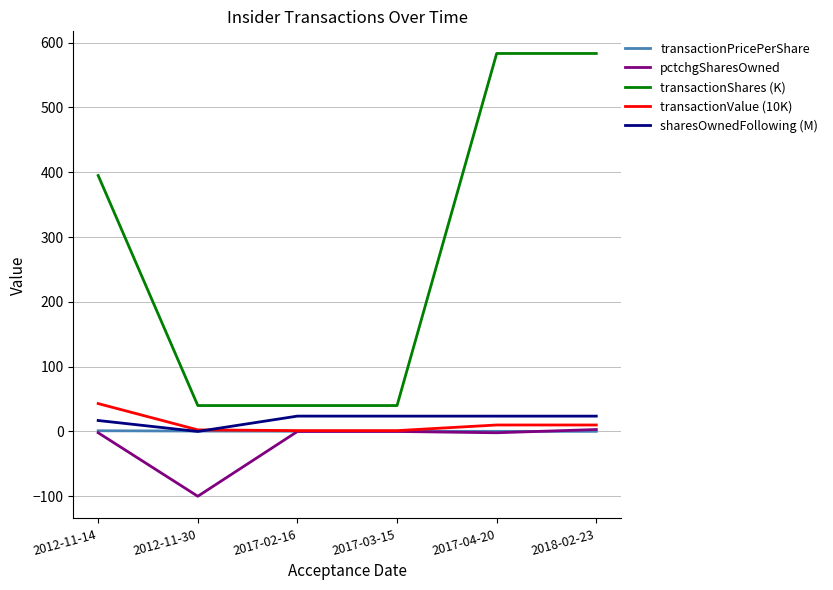

Is it true that transactionValue (10K) equals 10.0 at 2017-04-20?

True